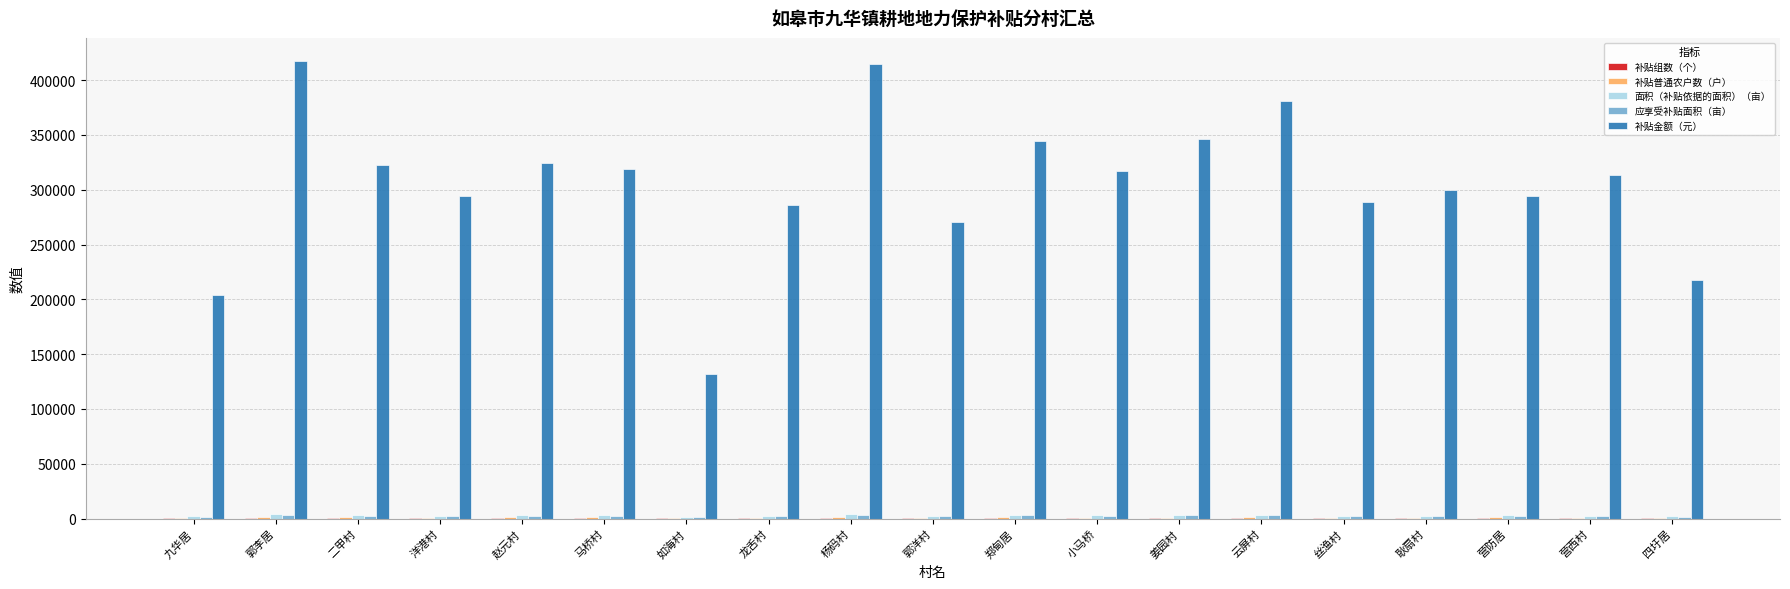

Which series changed the most between 姜园村 and 丝渔村?

补贴金额（元）